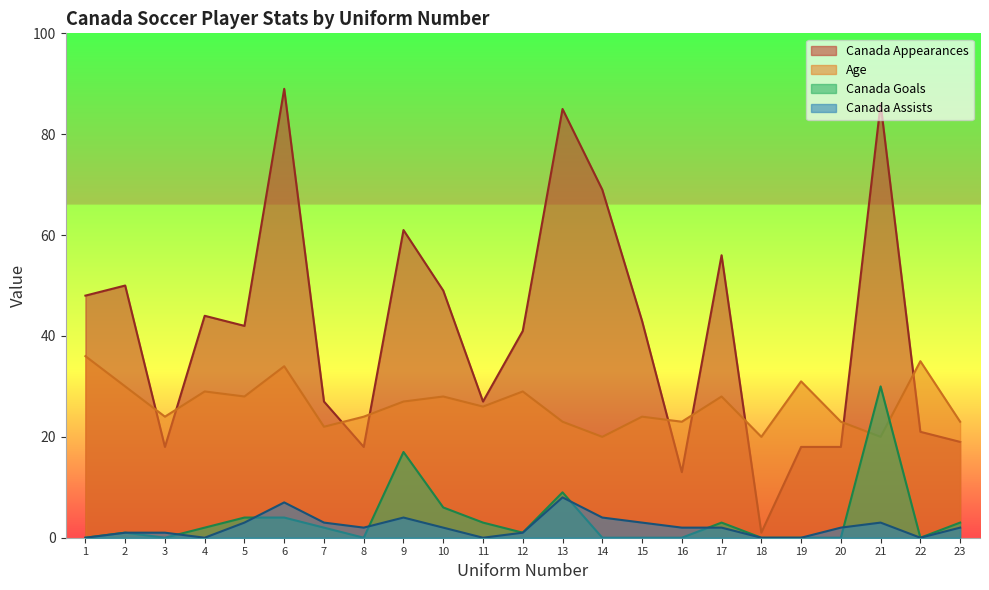

True or false: Canada Goals has a value of 2 at 4.

True